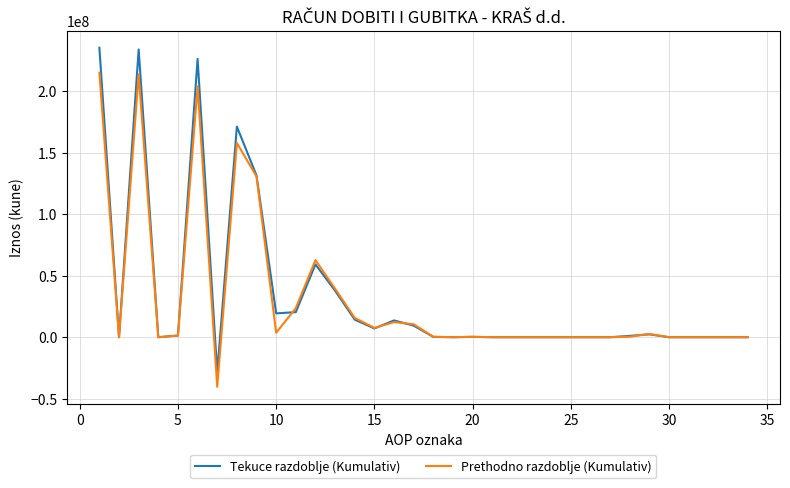

What is the minimum value shown in the chart?

-40308736